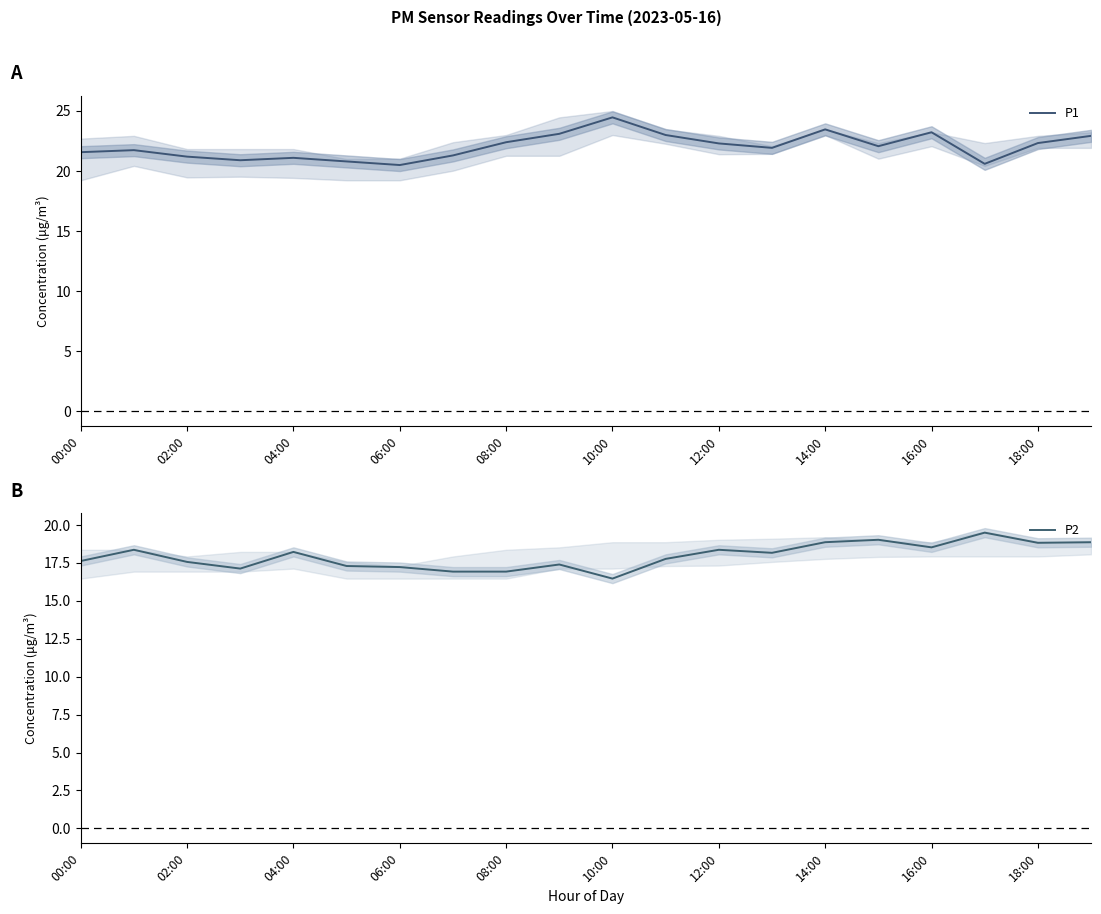

Where is P1 nearest to the value 22?

13